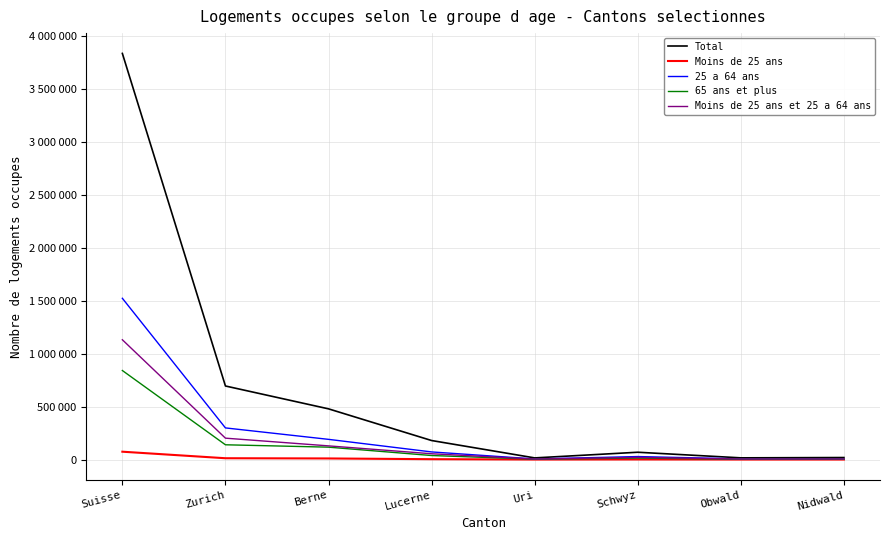

Rank the categories by 65 ans et plus value from lowest to highest.

Obwald, Uri, Nidwald, Schwyz, Lucerne, Berne, Zurich, Suisse